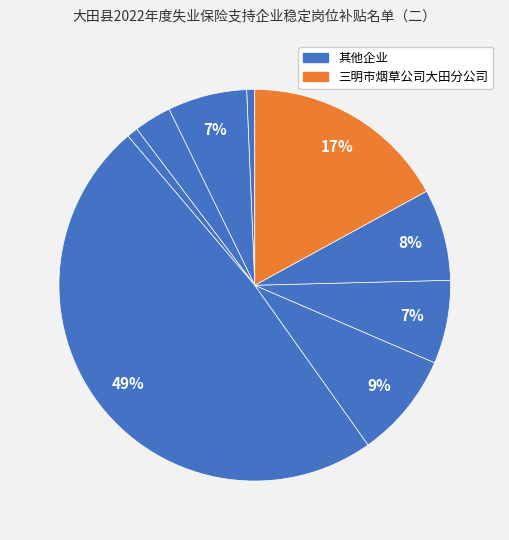

To the nearest percent, what is the difference between the largest and smallest slice percentages?

48%